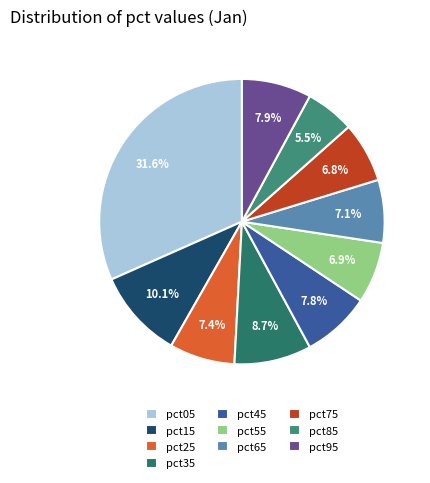

Is there any slice that represents more than half of the pie?

No